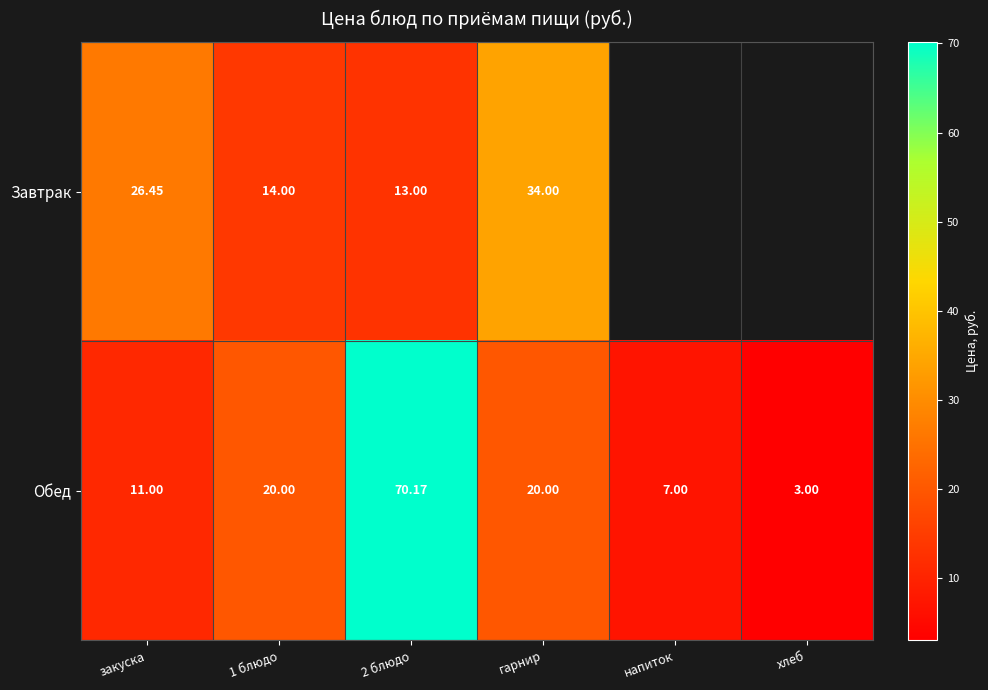

At гарнир, list the series in order from smallest to largest.

Обед, Завтрак